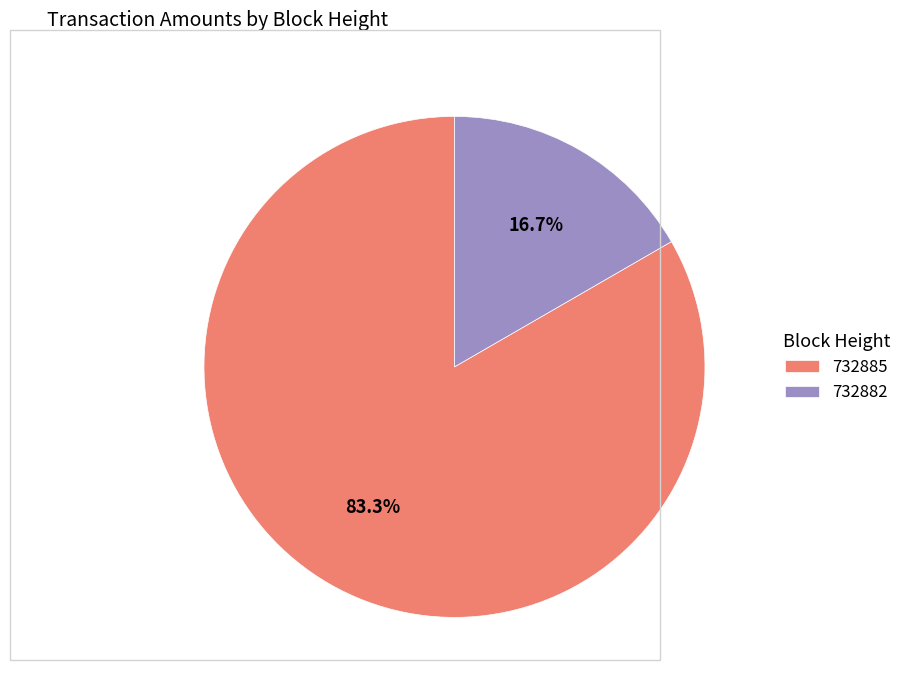

What percentage is the 732885 slice, to the nearest percent?

83%